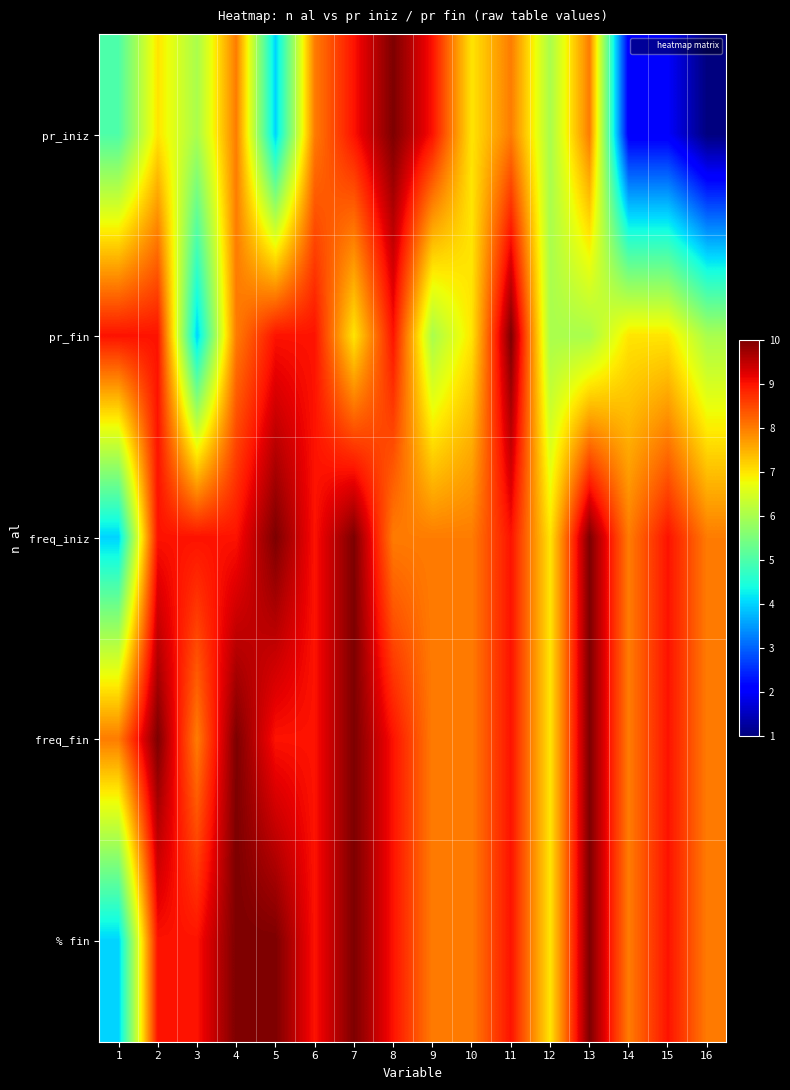

Reading left to right, list all the values displayed in this chart.

pr_iniz: 1=5	2=7	3=6	4=8	5=4	6=8	7=9	8=10	9=9	10=7	11=8	12=6	13=8	14=2	15=2	16=1
pr_fin: 1=9	2=9	3=4	4=8	5=9	6=9	7=7	8=9	9=6	10=7	11=10	12=6	13=6	14=7	15=7	16=6
freq_iniz: 1=4	2=9	3=9	4=9	5=10	6=9	7=10	8=8	9=8	10=8	11=9	12=7	13=10	14=8	15=9	16=8
freq_fin: 1=8	2=10	3=8	4=10	5=9	6=9	7=10	8=9	9=8	10=8	11=9	12=7	13=10	14=8	15=9	16=8
% fin: 1=4	2=9	3=9	4=10	5=10	6=9	7=10	8=9	9=8	10=8	11=9	12=7	13=10	14=8	15=9	16=8